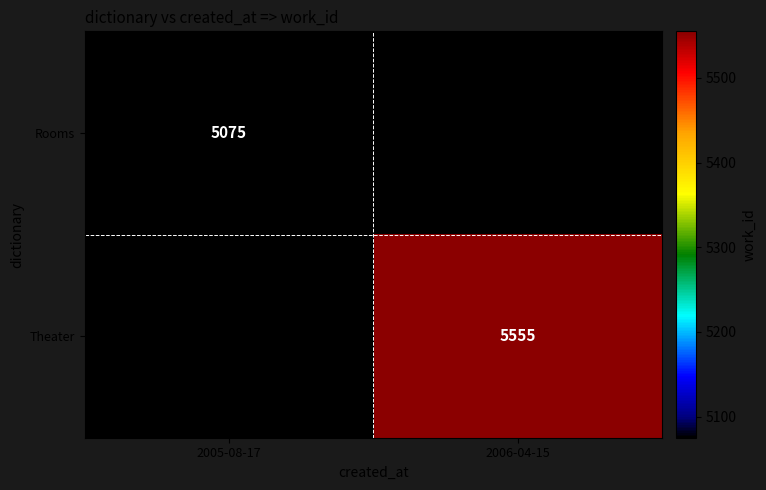

The Rooms series shows 1130 at 2005-08-17. True or false?

False